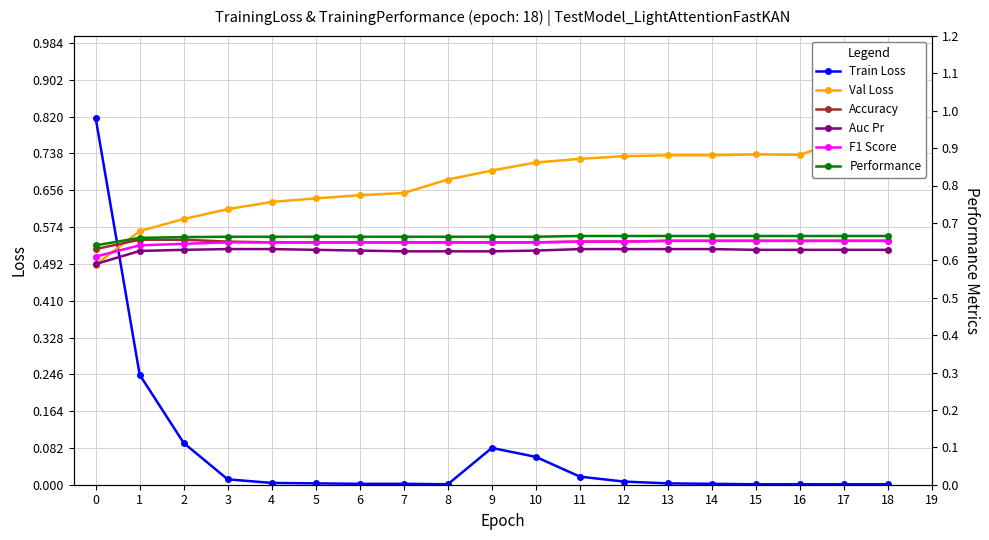

What is the value of the Val Loss point at the 11th from the left?

0.7